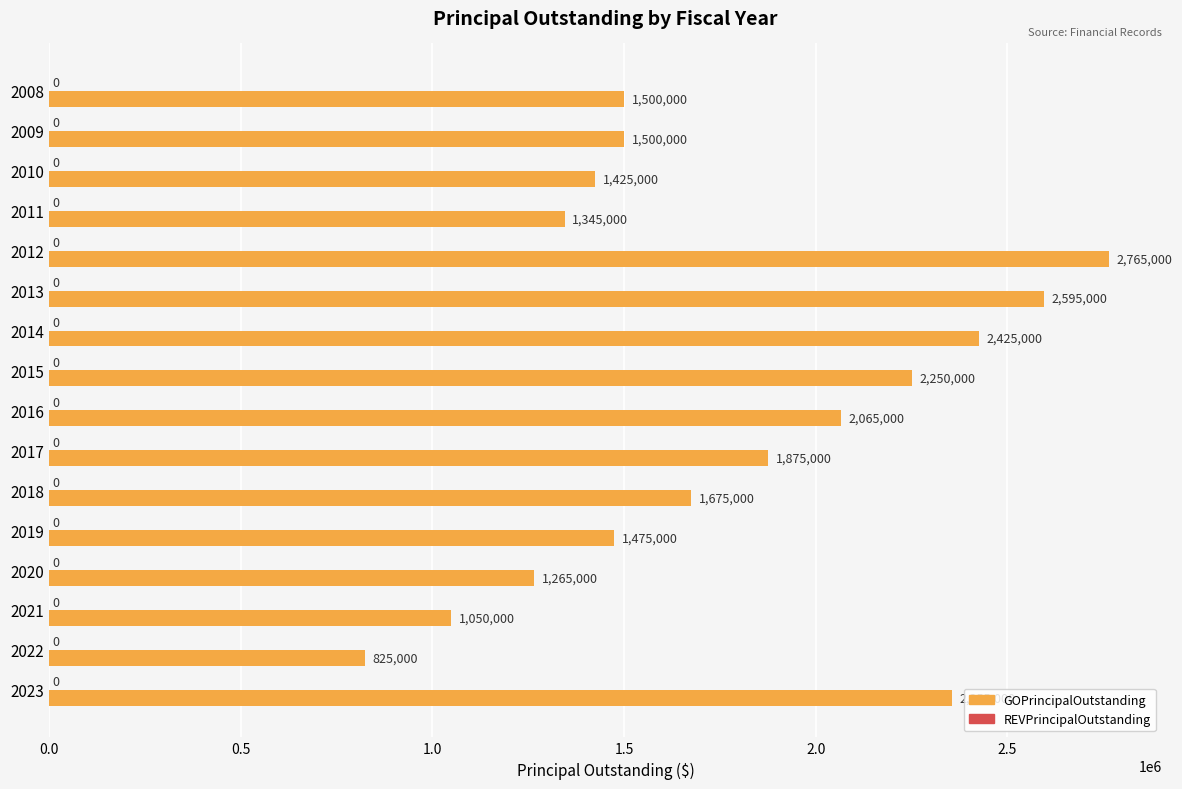

What is the difference between the maximum and second lowest values?

1715000